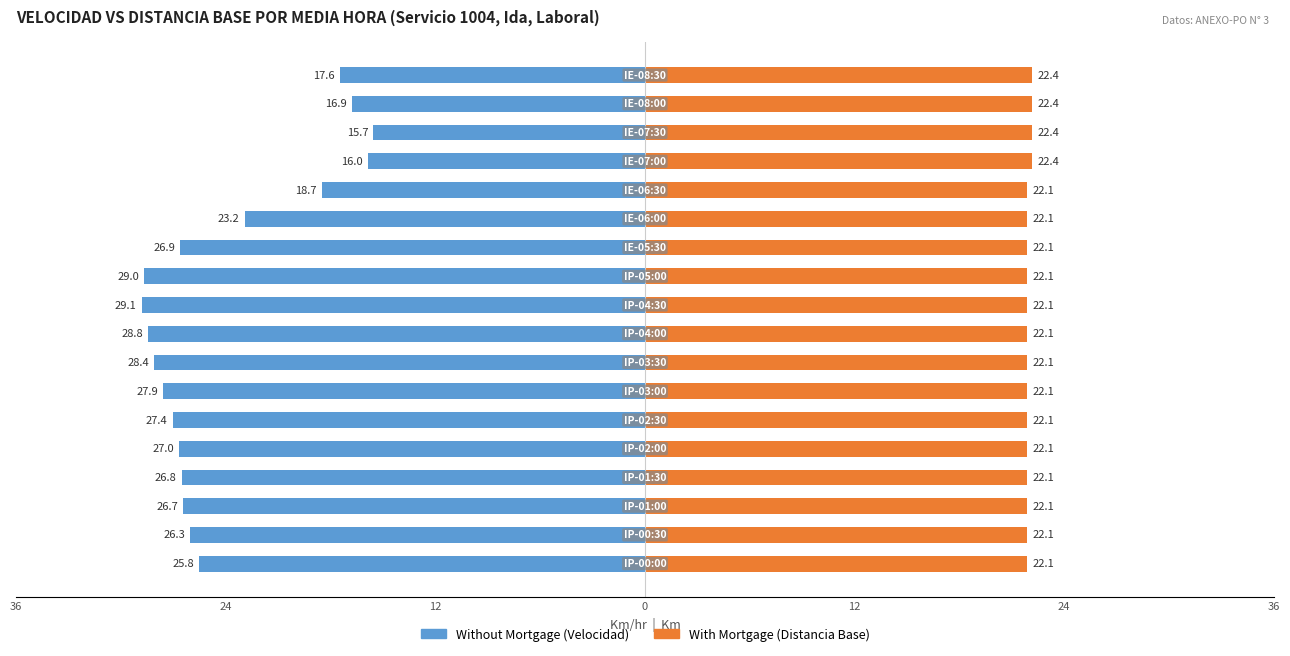

Which series has the largest range (max minus min)?

Without Mortgage